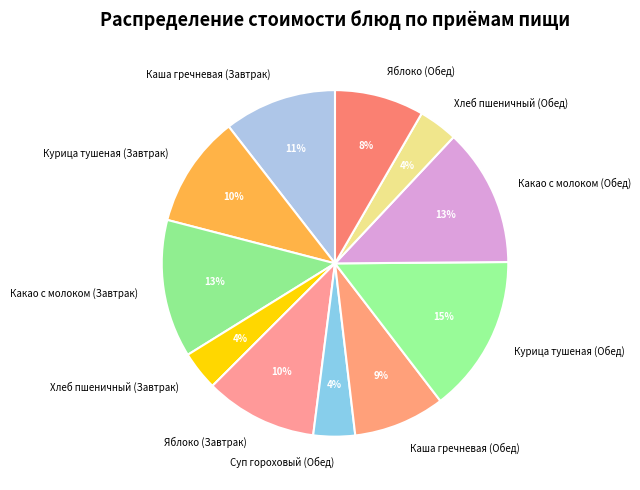

Approximately how many times larger is the value at Курица тушеная (Обед) compared to Каша гречневая (Завтрак)?

1.4